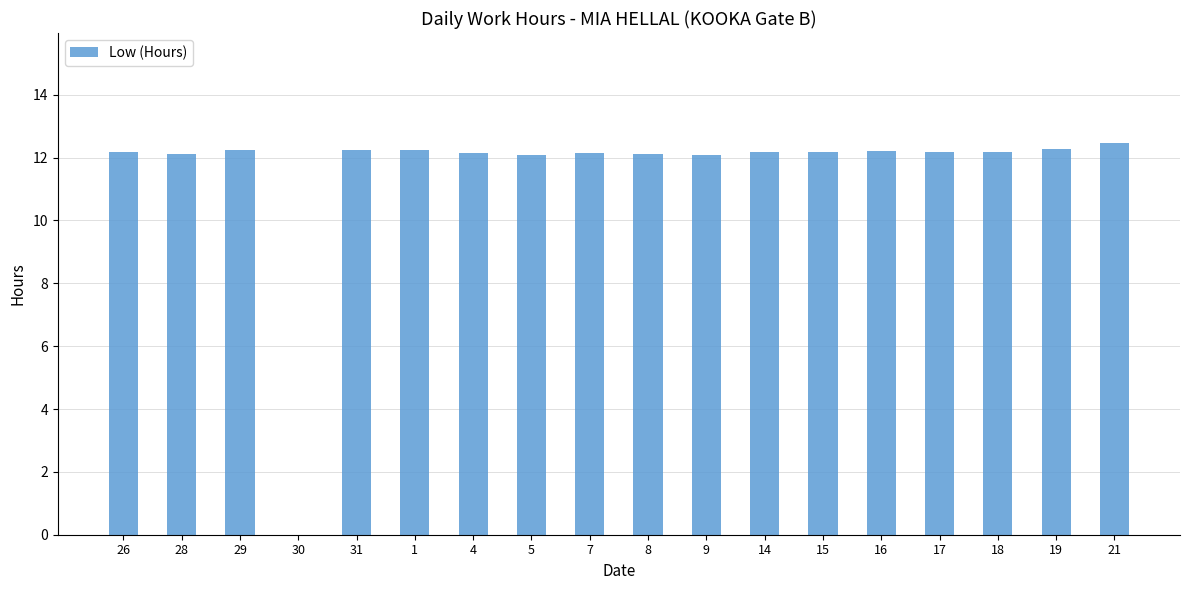

What is the difference between the values at 1 and 17?

0.1